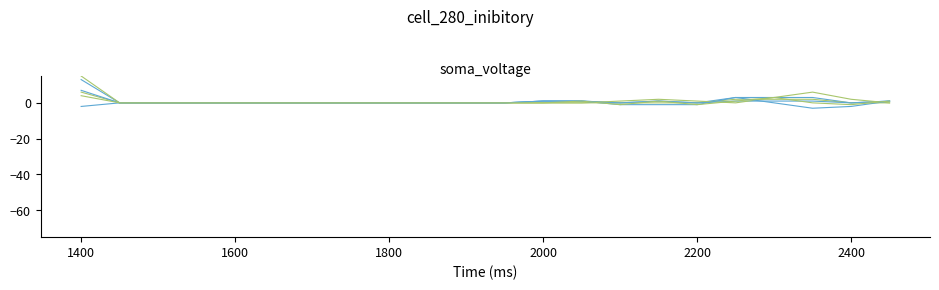

How many distinct data groups are displayed?

6